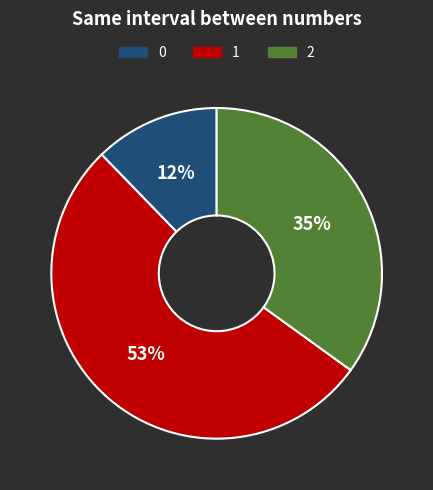

To the nearest percent, what is the difference between the largest and smallest slice percentages?

41%